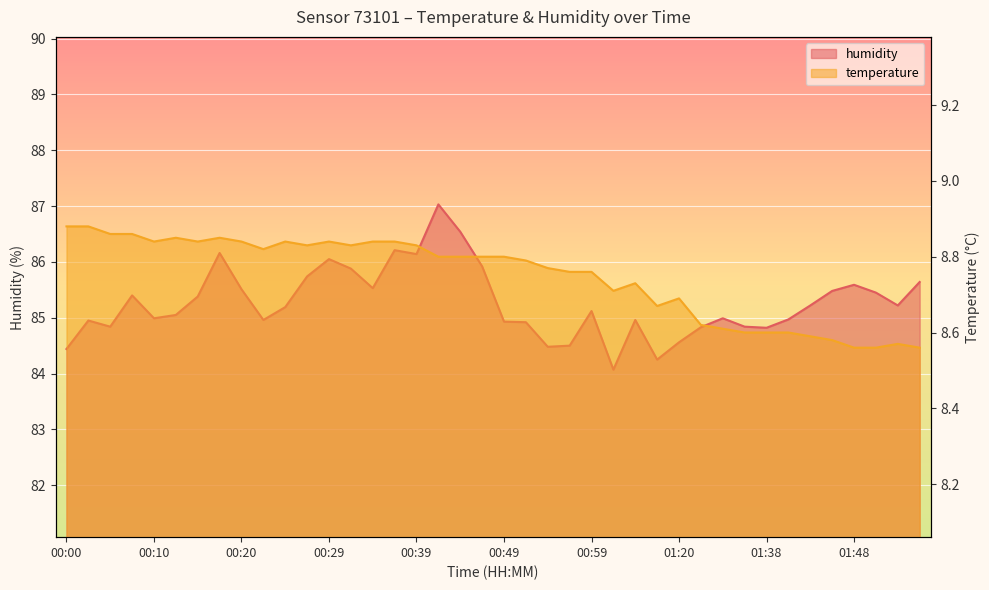

Between 00:25 and 00:56, which series saw the biggest shift?

humidity